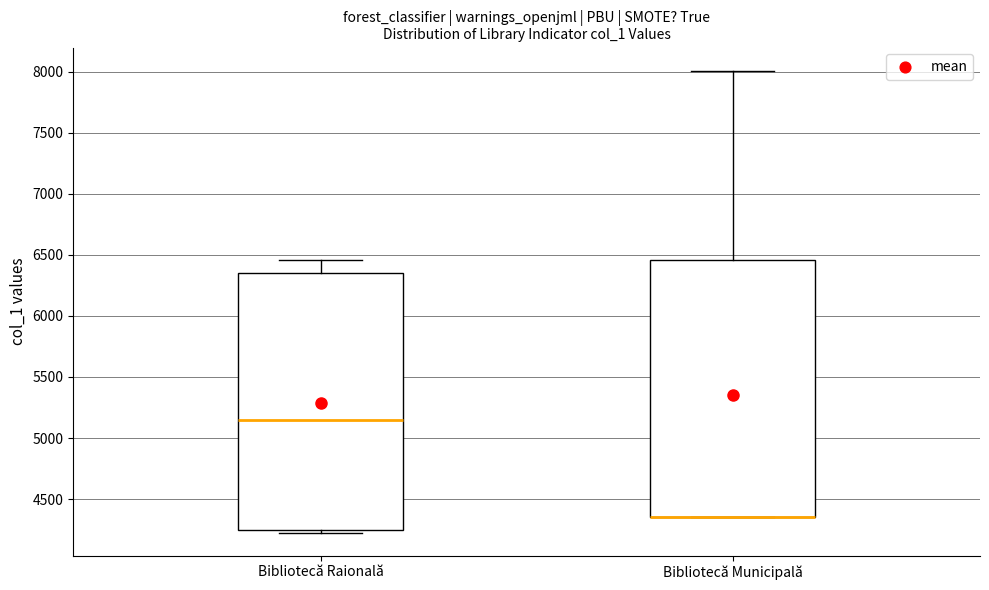

Reading left to right, transcribe this box plot: for each box, give where its median line is, the range the box spans, and where its two whiskers end, as read against the y-axis. The values are not printed on the chart, so give them approximately, as read against the axis.

Bibliotecă Raională: median 5150, box 4250 to 6350, whiskers 4250 (just below the box's lower edge) to 6450
Bibliotecă Municipală: median 4350 (drawn on the box's lower edge), box 4350 to 6450, whiskers 4350 to 8000